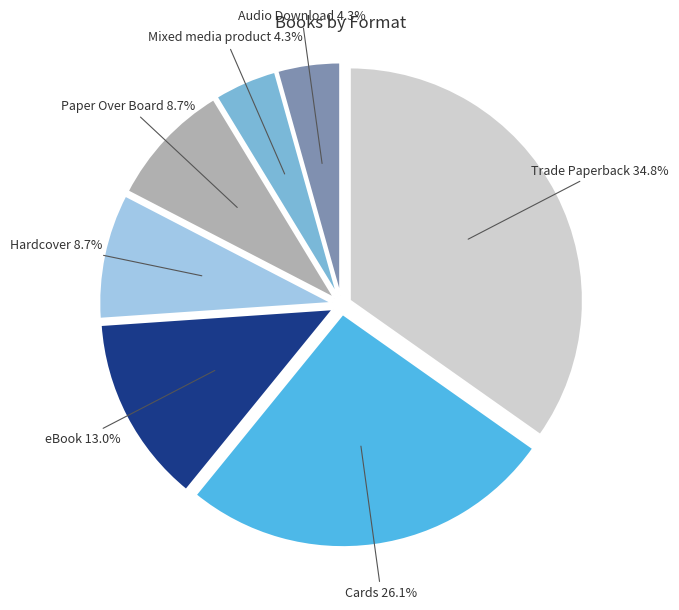

Is there a majority slice in this chart?

No